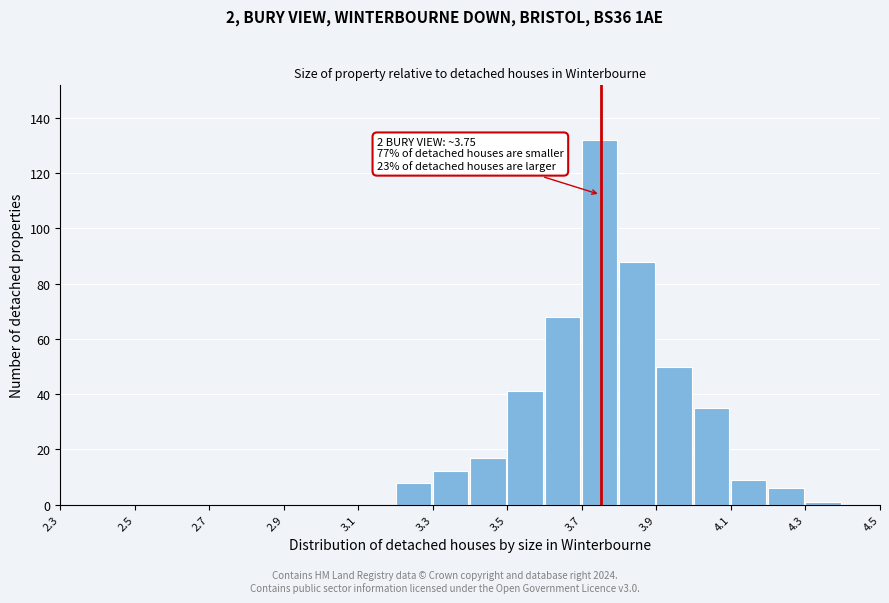

Which range on the x-axis has the tallest bar?

3.7 to 3.8